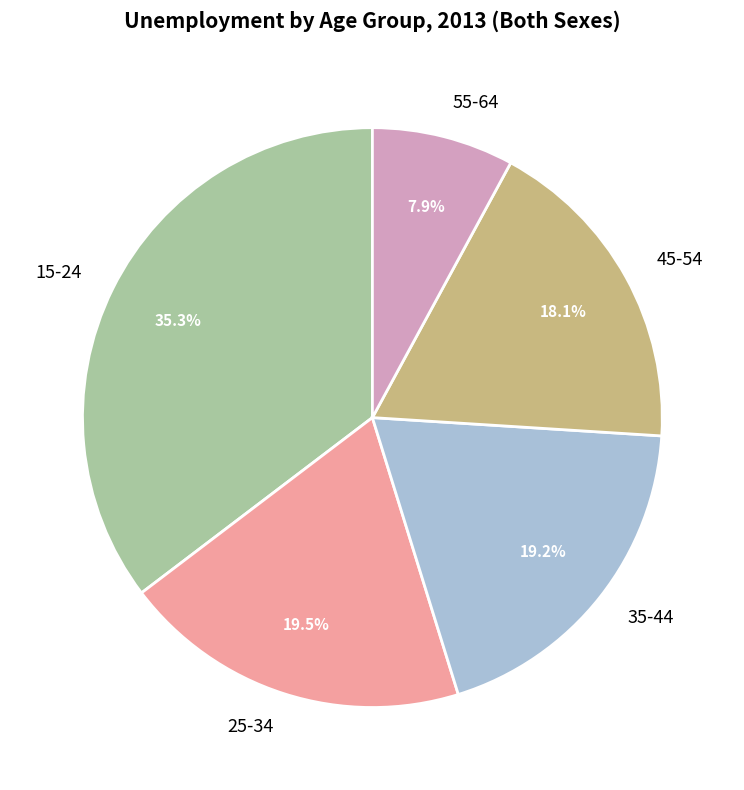

Which has a higher value, 15-24 or 55-64?

15-24